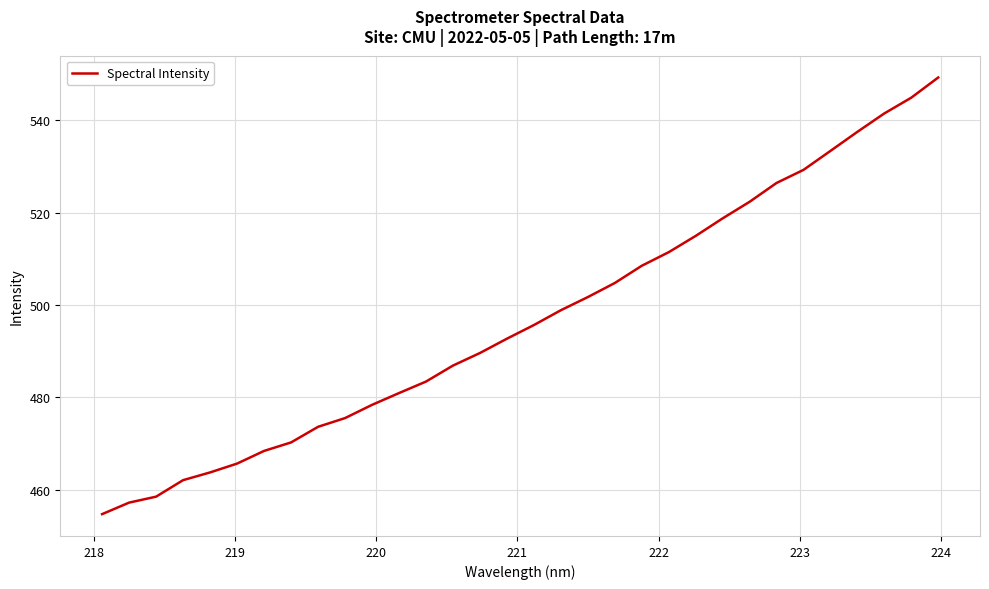

What is the greatest value displayed?

549.3